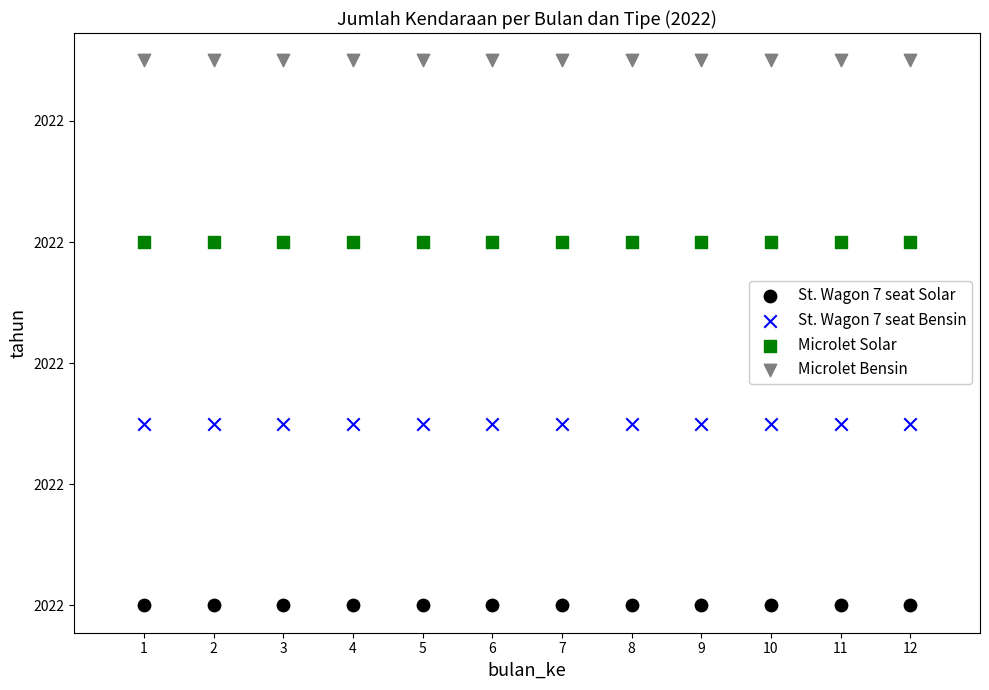

What are all the series names shown in the legend?

St. Wagon 7 seat Solar, St. Wagon 7 seat Bensin, Microlet Solar, Microlet Bensin